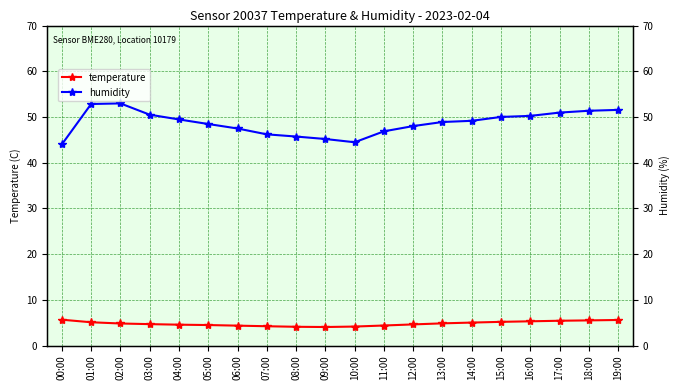

Reading left to right, extract all data points from this chart.

temperature: 00:00=5.7	01:00=5.1	02:00=4.8	03:00=4.7	04:00=4.6	05:00=4.5	06:00=4.3	07:00=4.2	08:00=4.1	09:00=4.0	10:00=4.2	11:00=4.4	12:00=4.6	13:00=4.8	14:00=5.0	15:00=5.2	16:00=5.3	17:00=5.4	18:00=5.5	19:00=5.6
humidity: 00:00=44.0	01:00=52.8	02:00=53.0	03:00=50.5	04:00=49.5	05:00=48.5	06:00=47.5	07:00=46.2	08:00=45.7	09:00=45.2	10:00=44.5	11:00=46.9	12:00=48.0	13:00=48.9	14:00=49.2	15:00=50.0	16:00=50.2	17:00=51.0	18:00=51.4	19:00=51.5